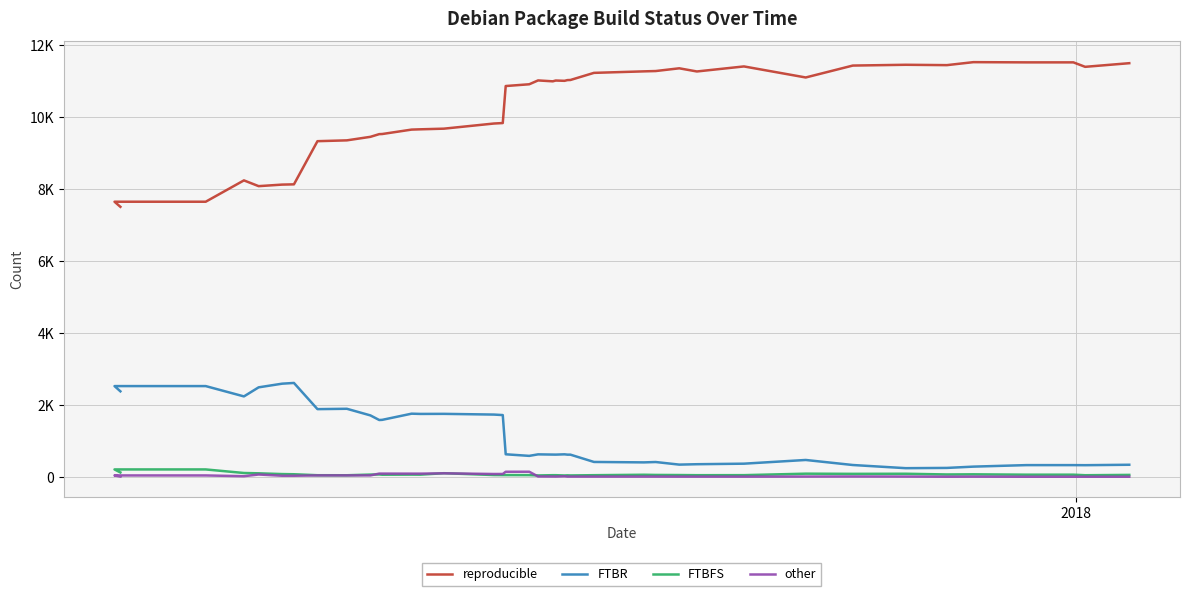

What is the maximum value for FTBR?

2619